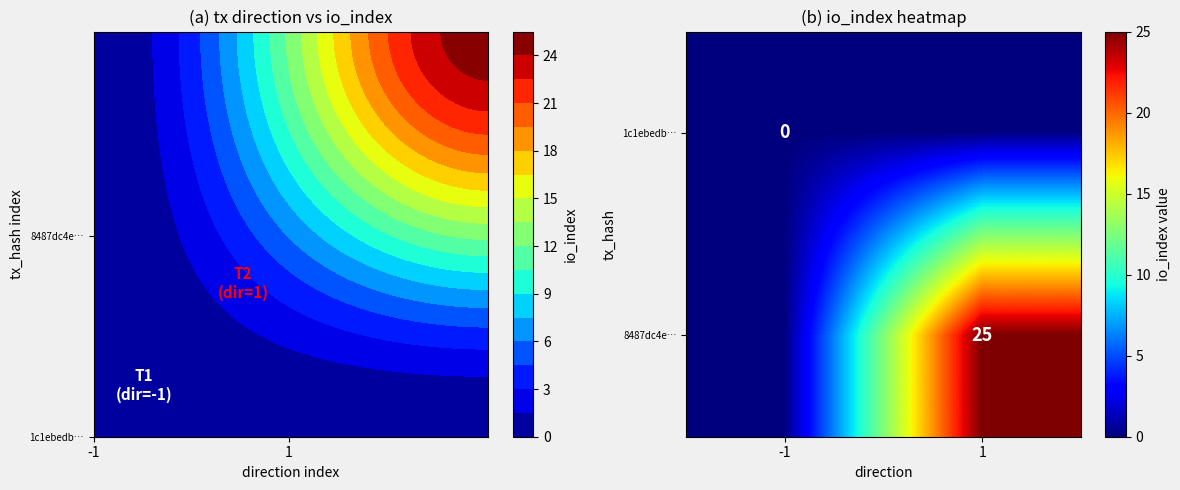

The 8487dc4e… series shows 25 at 1. True or false?

True